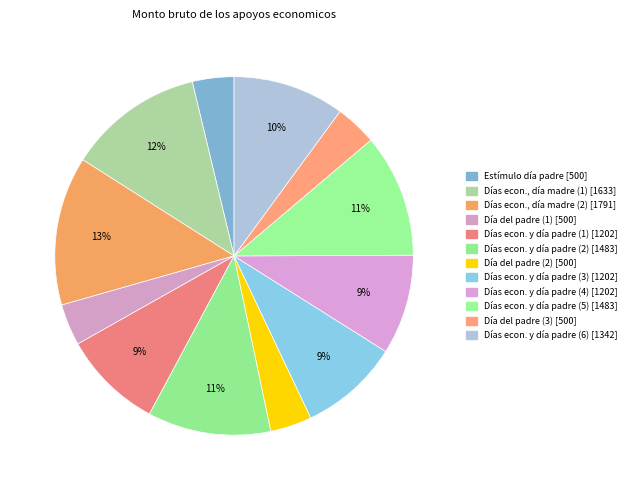

How many segments does this pie chart have?

12